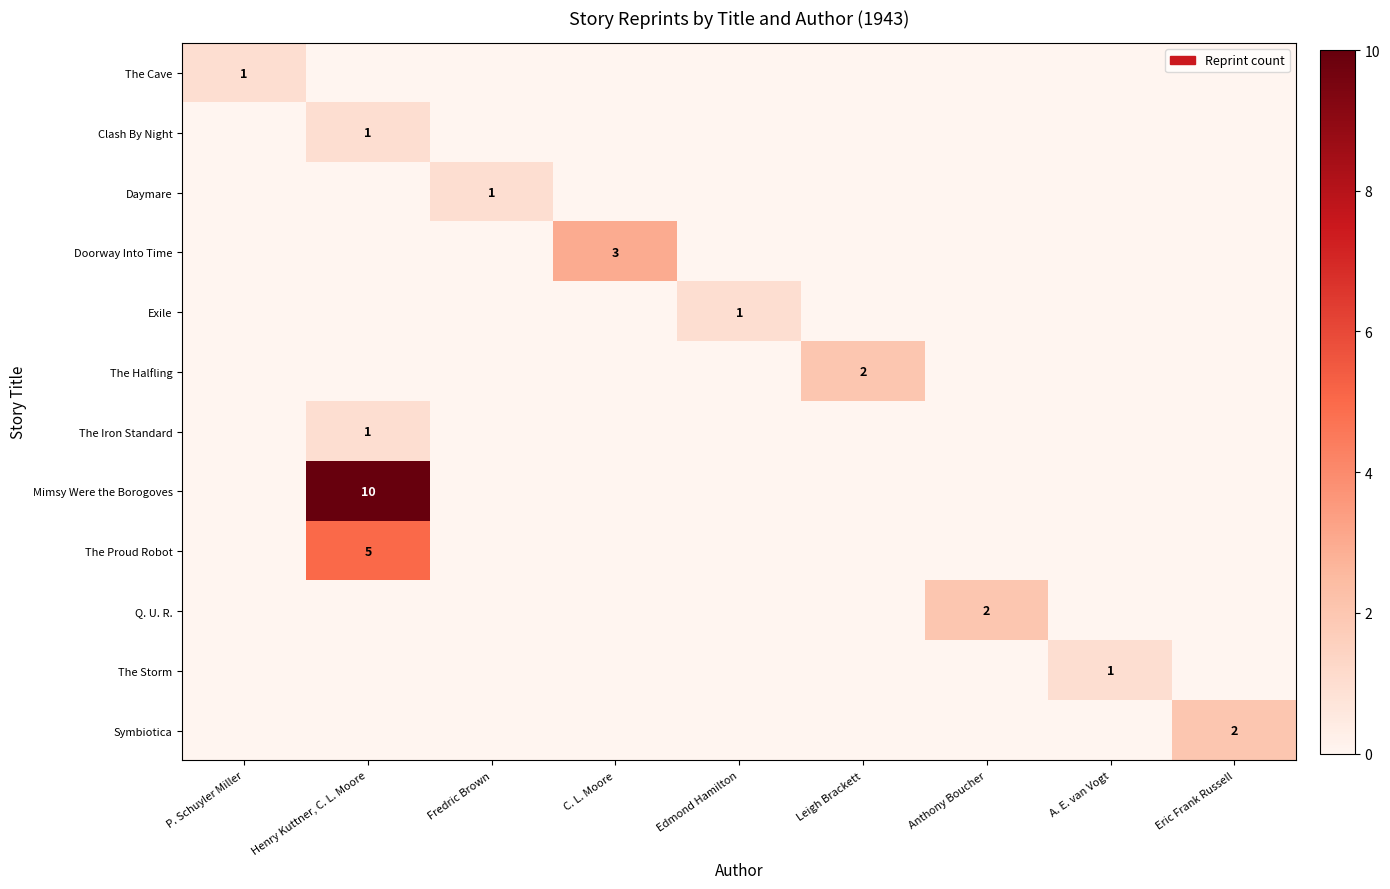

What is the sum of all Q. U. R. values?

2